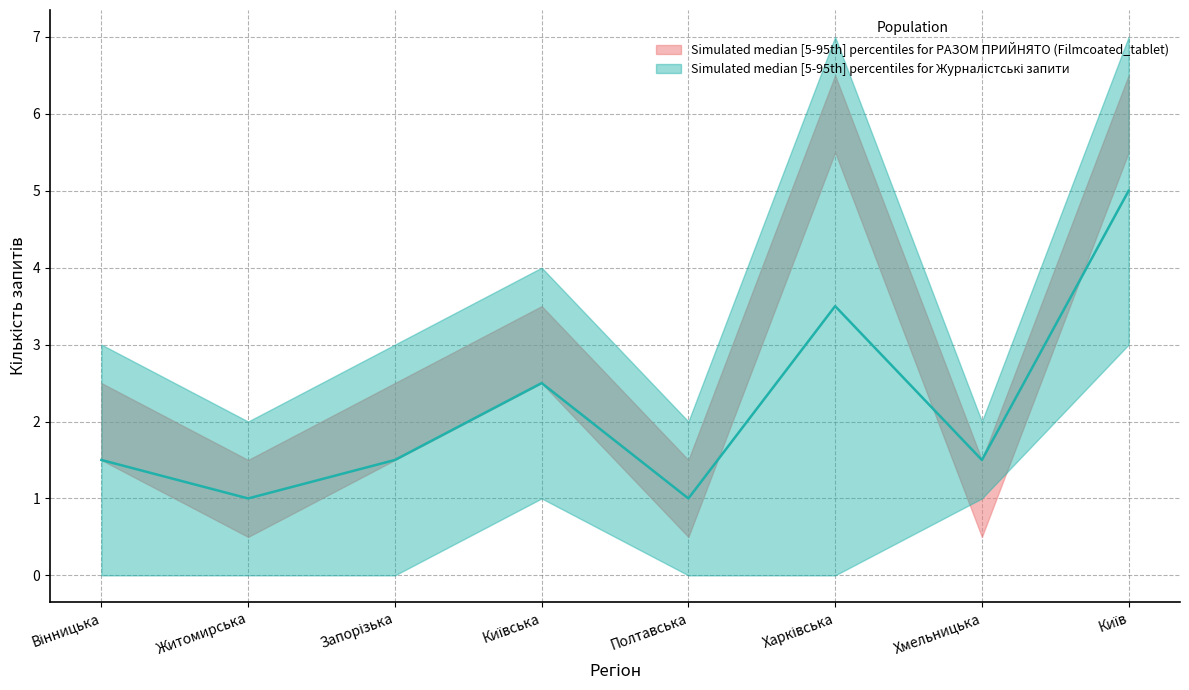

What is the difference between the highest and lowest values at Київ?

3